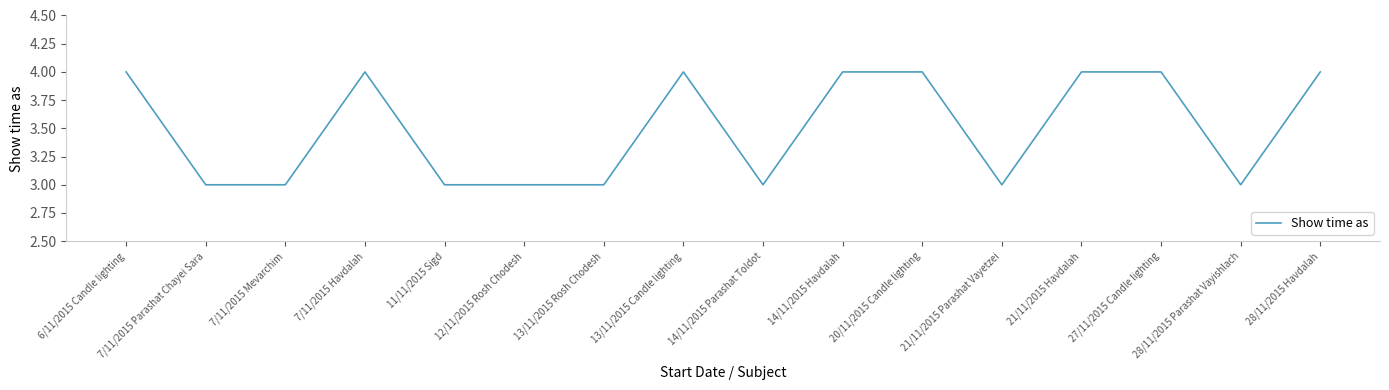

The chart shows a value of 2 at 28/11/2015 Parashat Vayishlach. True or false?

False